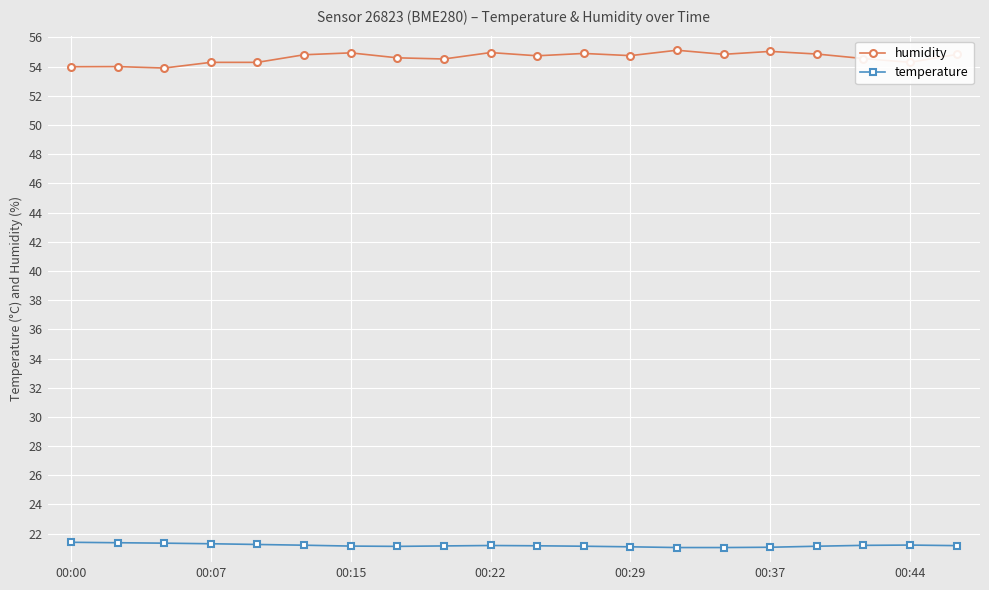

Which series has the largest range (max minus min)?

humidity